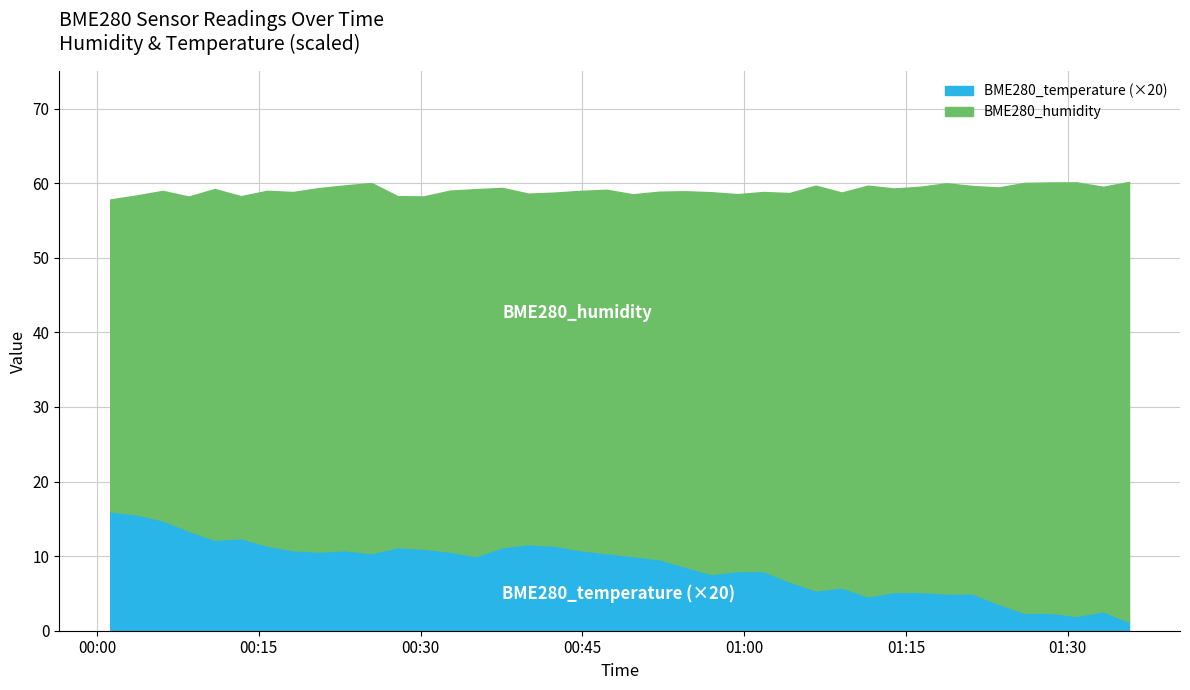

True or false: BME280_temperature and BME280_humidity cross at least once.

False